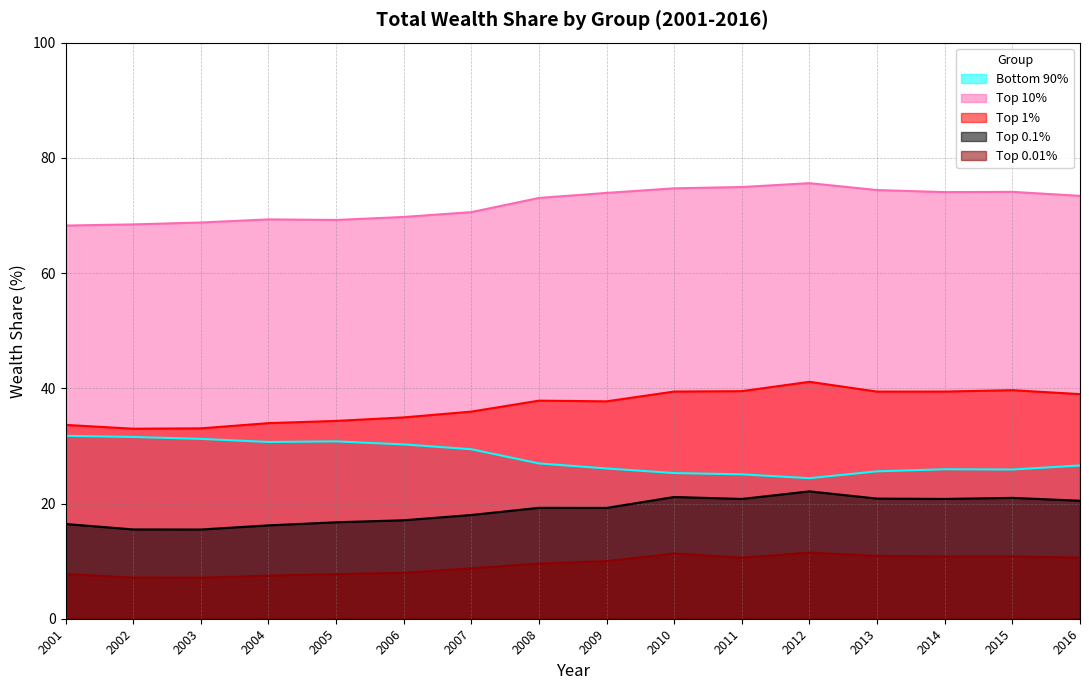

What is the value of the Top 0.01% point at the 10th from the left?

11.3